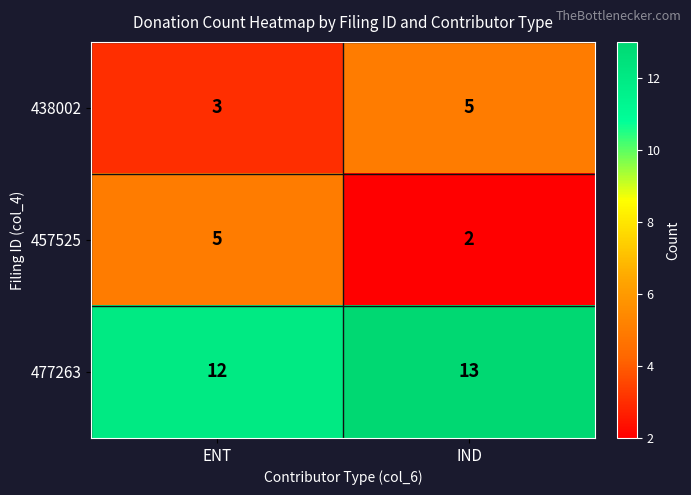

What is the maximum value for 457525?

5